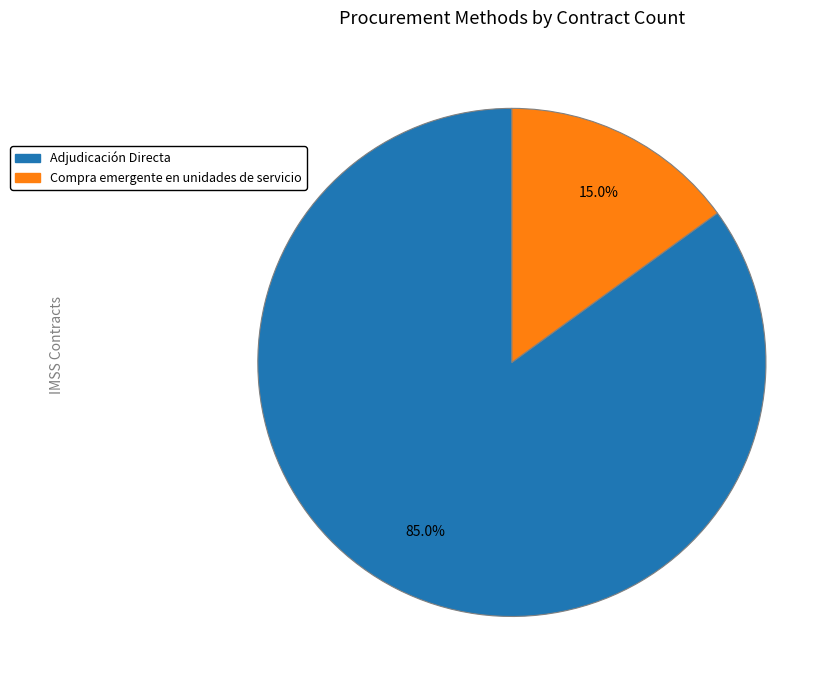

To the nearest percent, what is the difference between the Compra emergente en unidades de servicio and Adjudicación Directa slice percentages?

70%